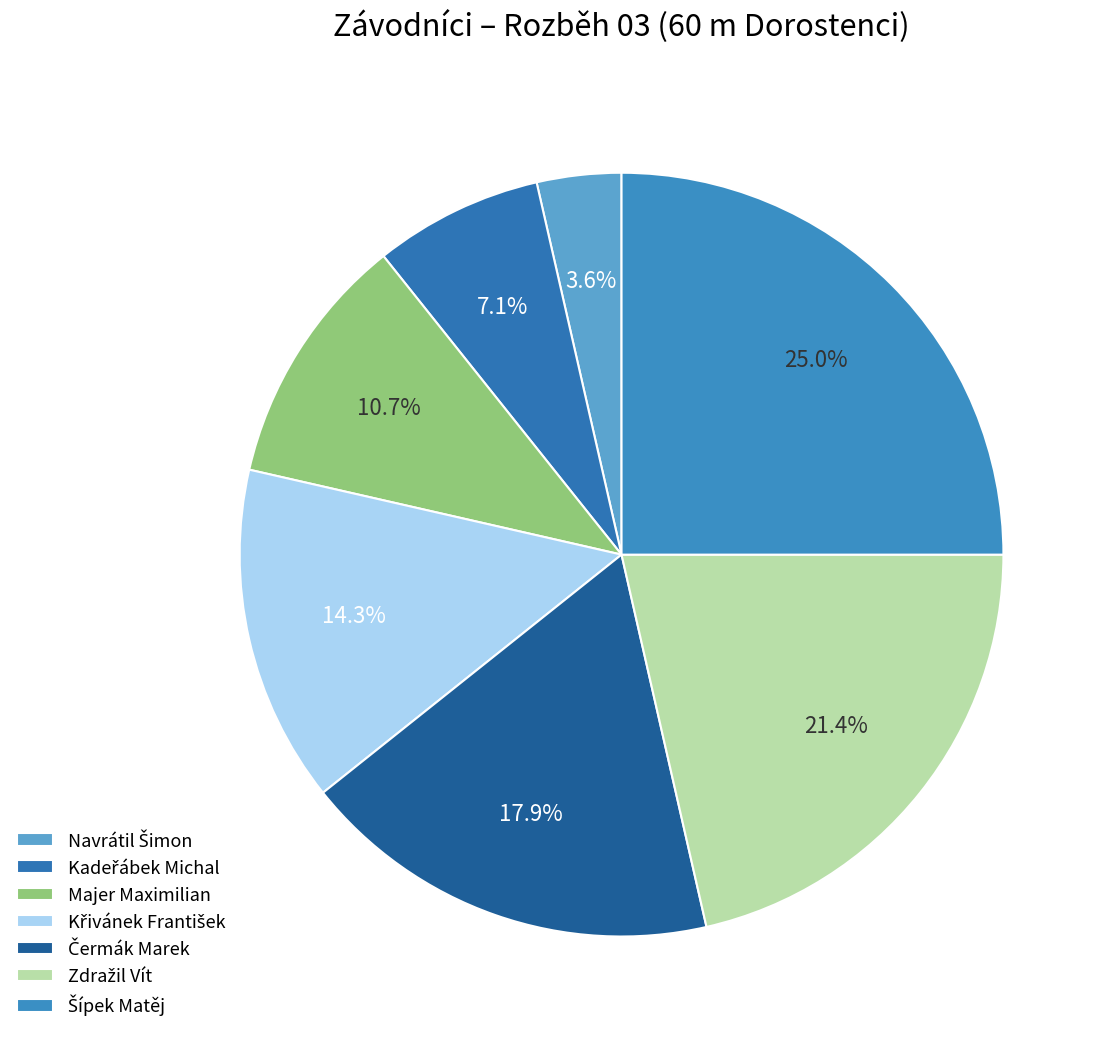

How many segments does this pie chart have?

7